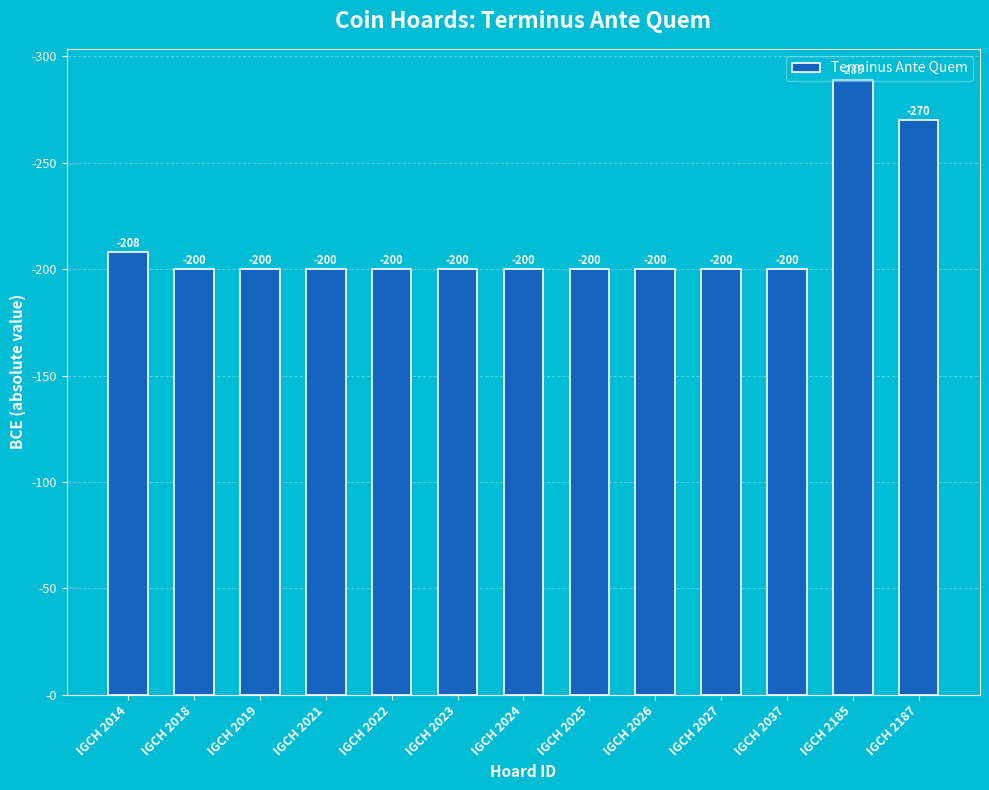

Between IGCH 2023 and IGCH 2026, which is larger?

IGCH 2023